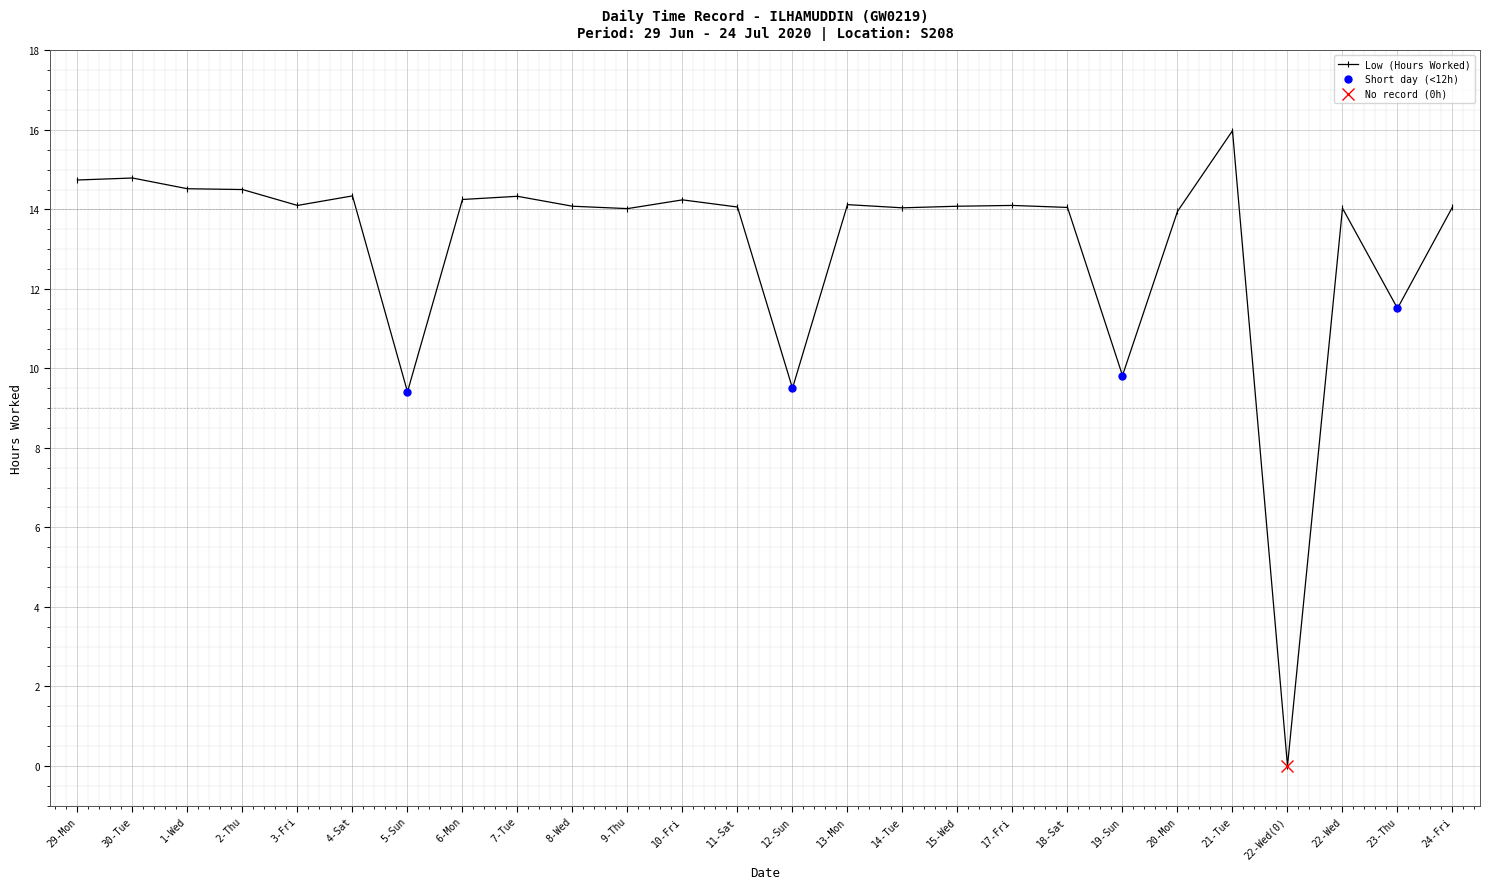

What is the label of the 2nd point from the right?

23-Thu